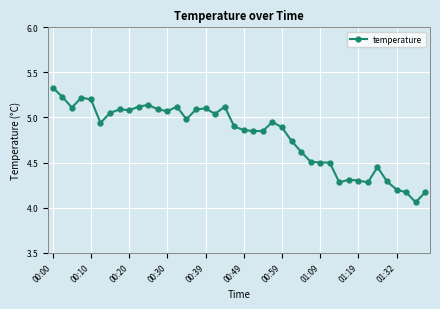

True or false: there are more than 2 points higher than both neighbors.

True